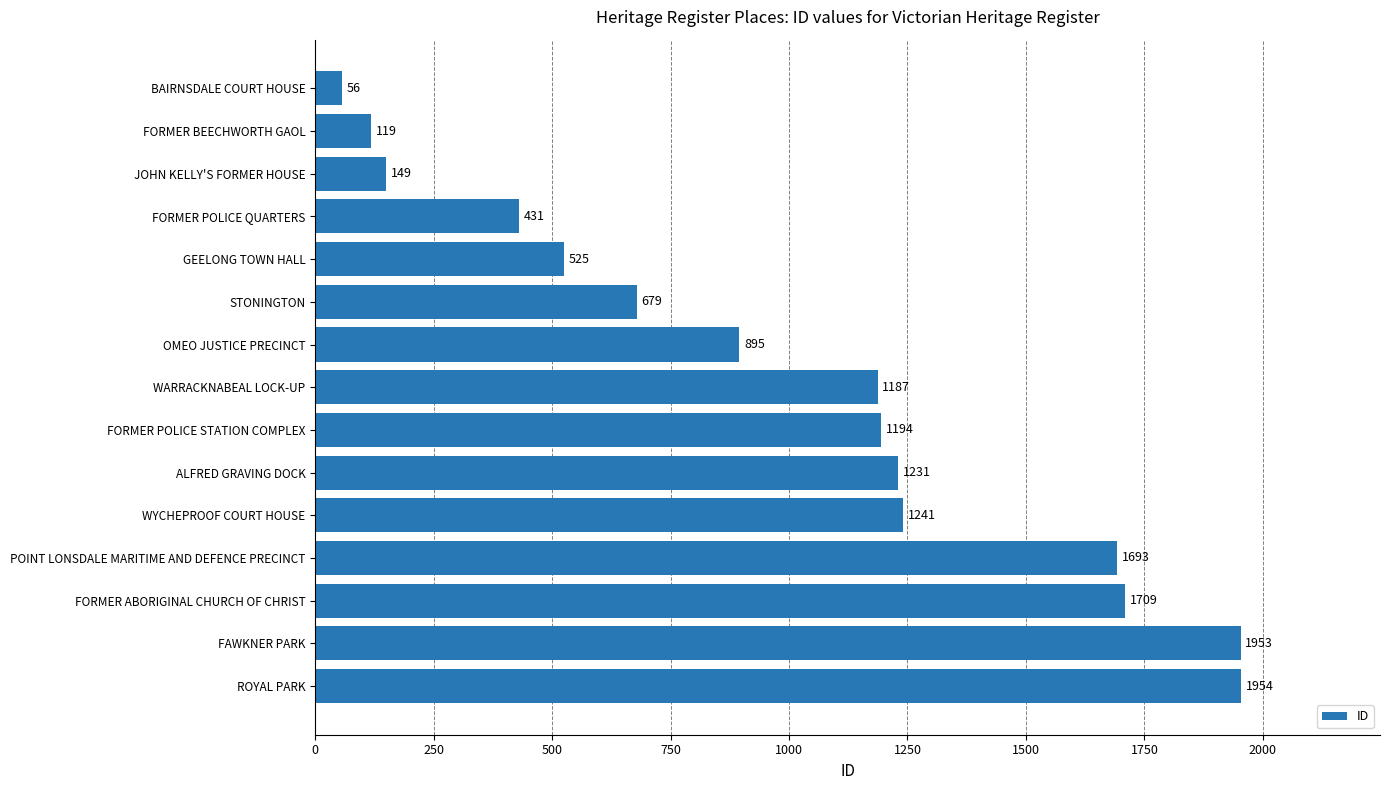

How many data points does each series have?

15